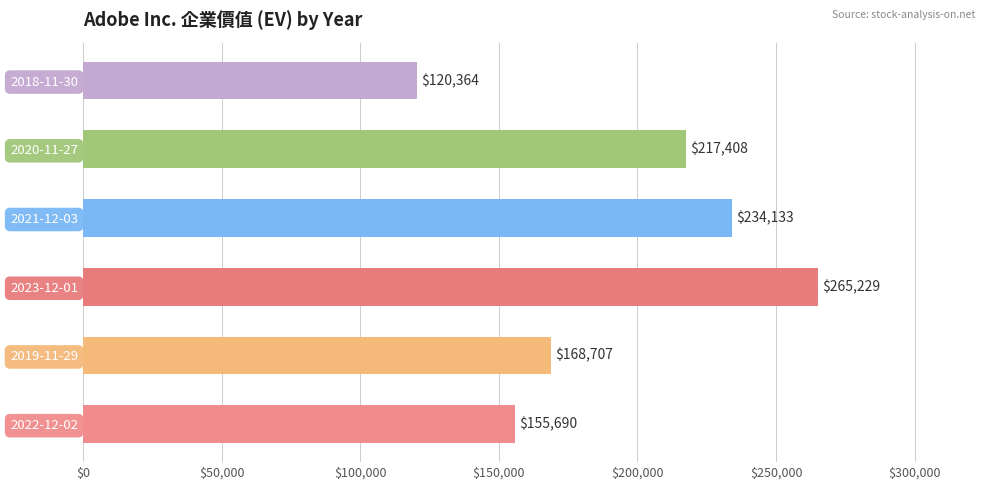

What is the difference between the values at 2023-12-01 and 2018-11-30?

144865